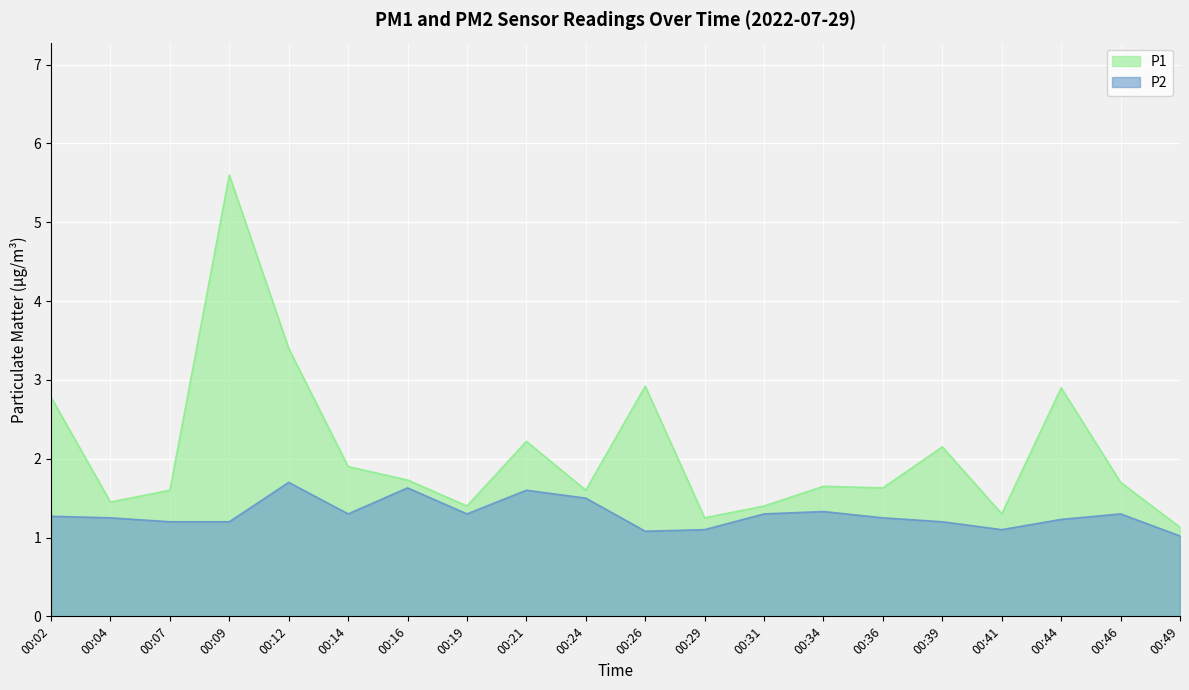

What is the total value across all series at 00:31?

2.7